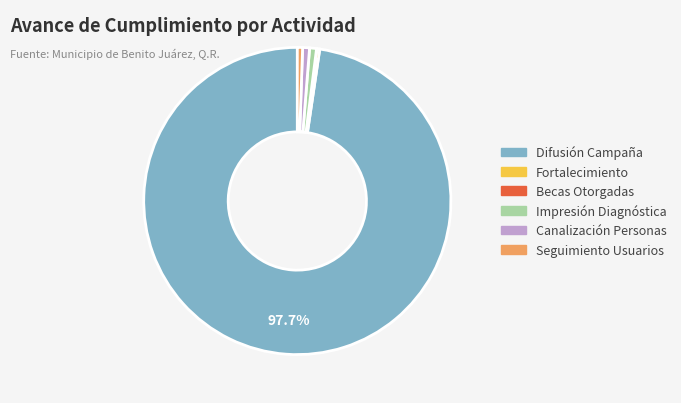

Which has a higher value, Seguimiento Usuarios or Difusión Campaña?

Difusión Campaña